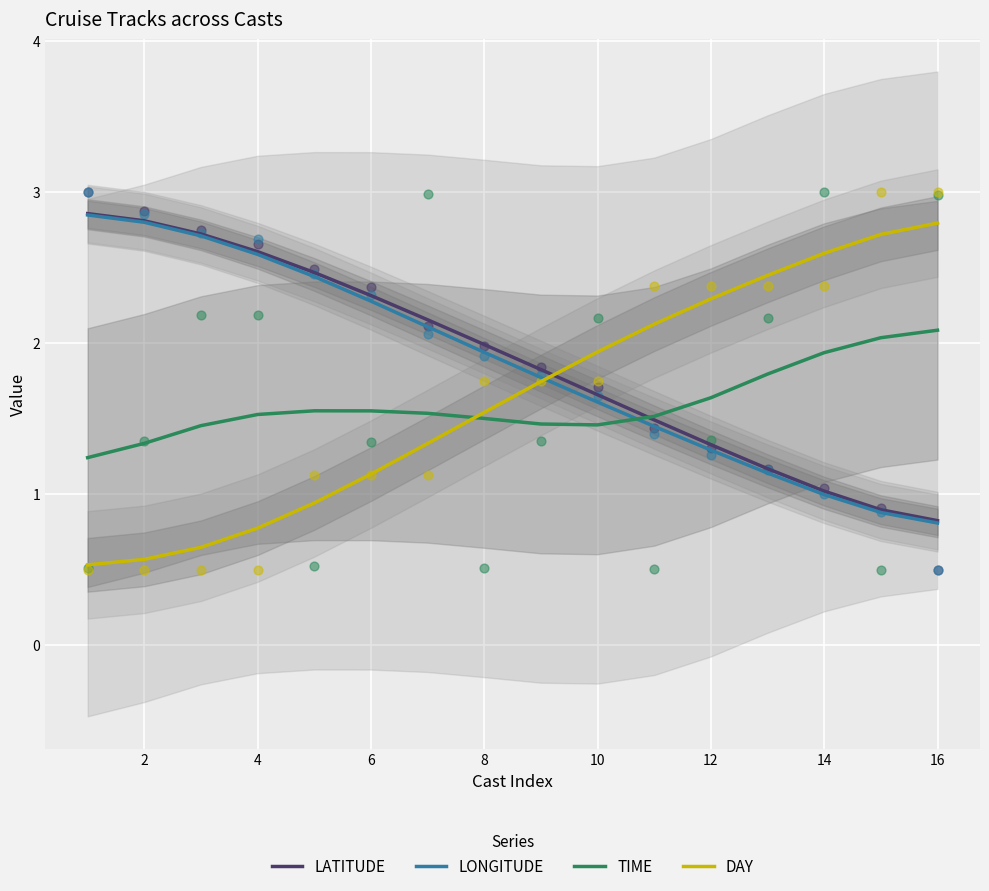

Which series reaches the maximum Y coordinate?

LATITUDE